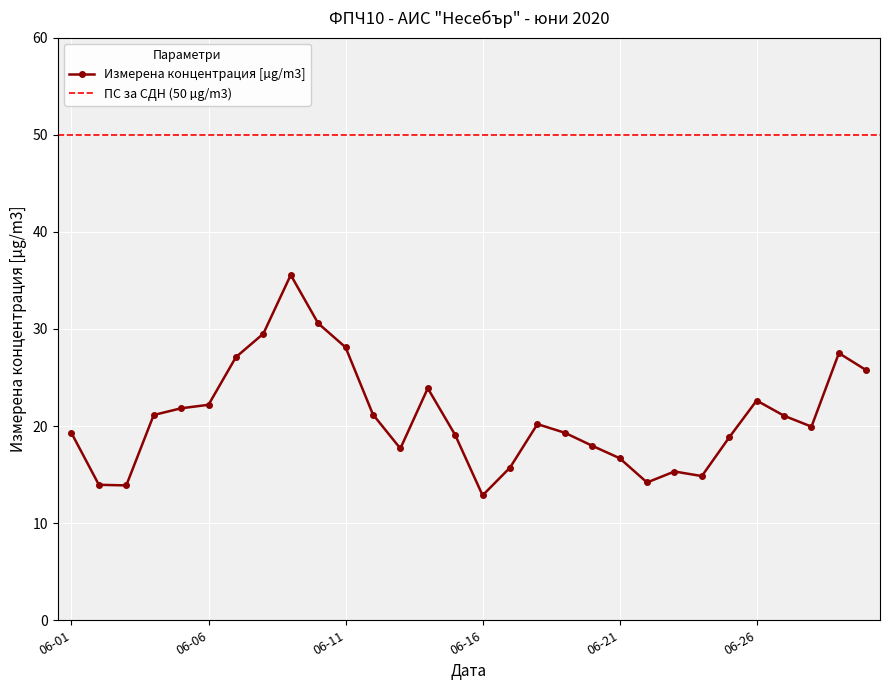

What is the difference between the values at 2020-06-30 and 2020-06-10?

4.8